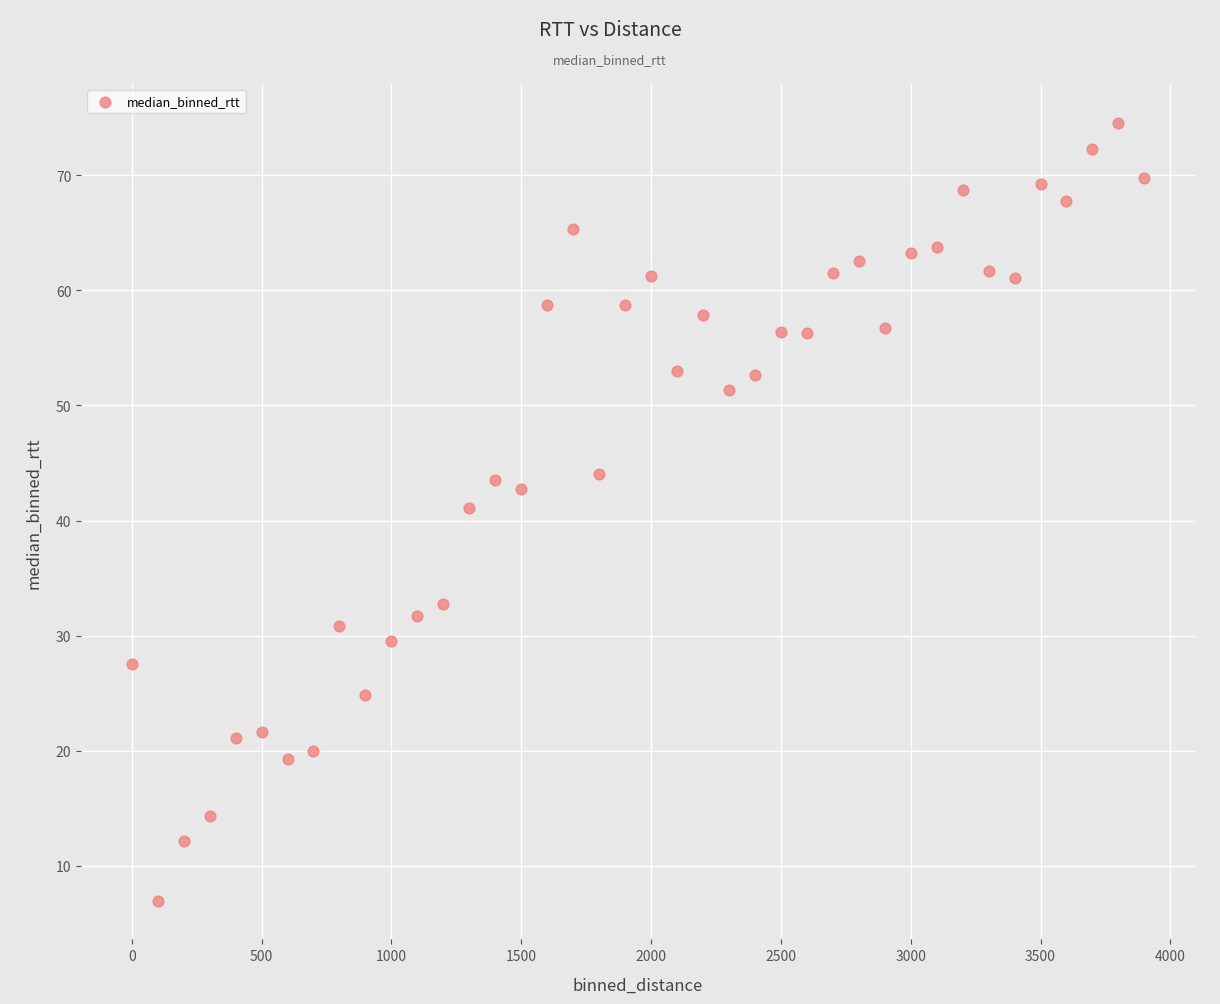

What Y value in the scatter plot is closest to 40?

41.1